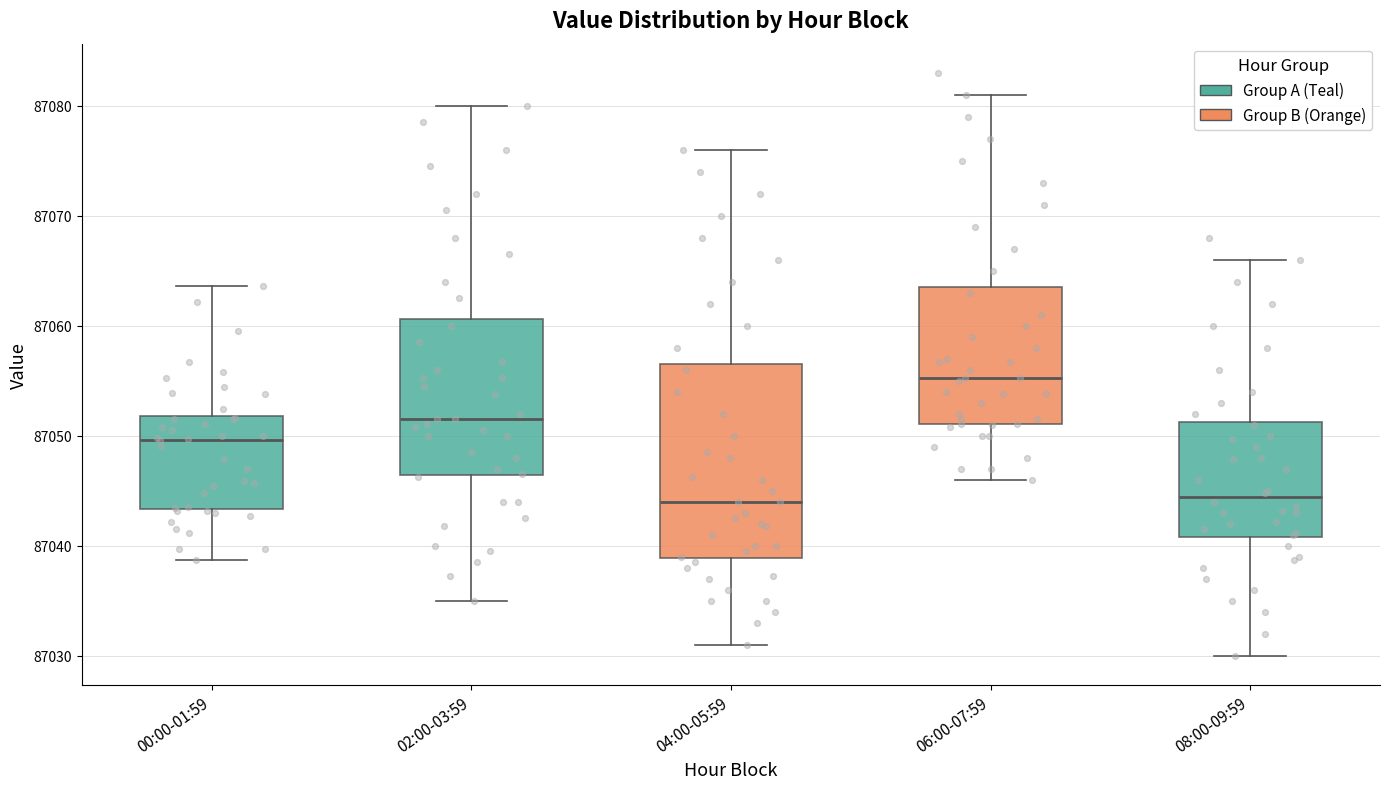

Reading left to right, read every box against the y-axis: the position of its median line, the range the box covers, and the ends of its whiskers. The values are not printed on the chart, so give them approximately, as read against the axis.

00:00-01:59: median 87050, box 87043 to 87052, whiskers 87039 to 87064
02:00-03:59: median 87052, box 87046 to 87061, whiskers 87035 to 87080
04:00-05:59: median 87044, box 87039 to 87057, whiskers 87031 to 87076
06:00-07:59: median 87055, box 87051 to 87064, whiskers 87046 to 87081
08:00-09:59: median 87044, box 87041 to 87051, whiskers 87030 to 87066